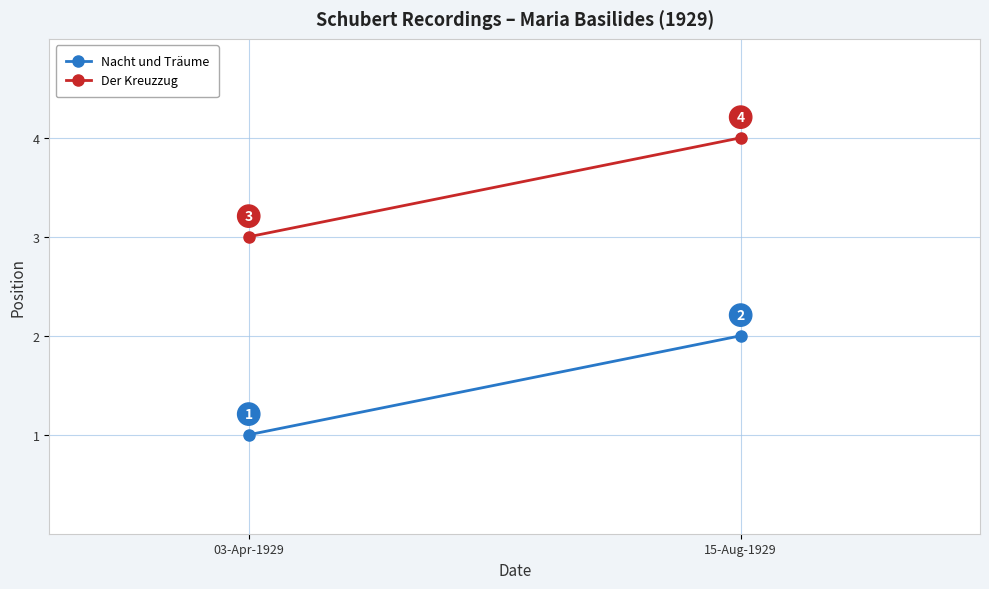

What is the total value across all series at 03-Apr-1929?

4